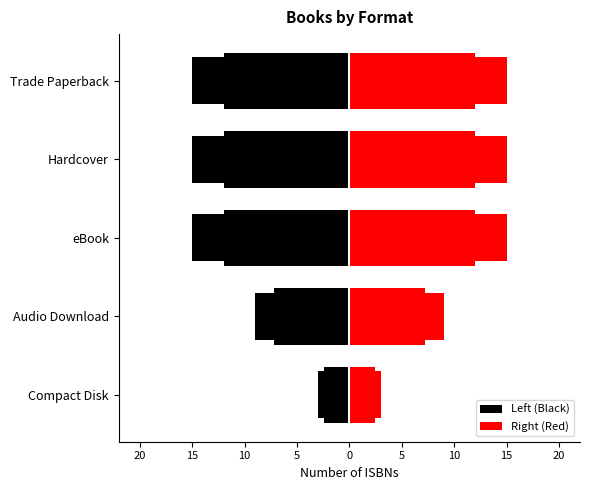

The Red (Right) series shows 3 at Compact Disk. True or false?

True